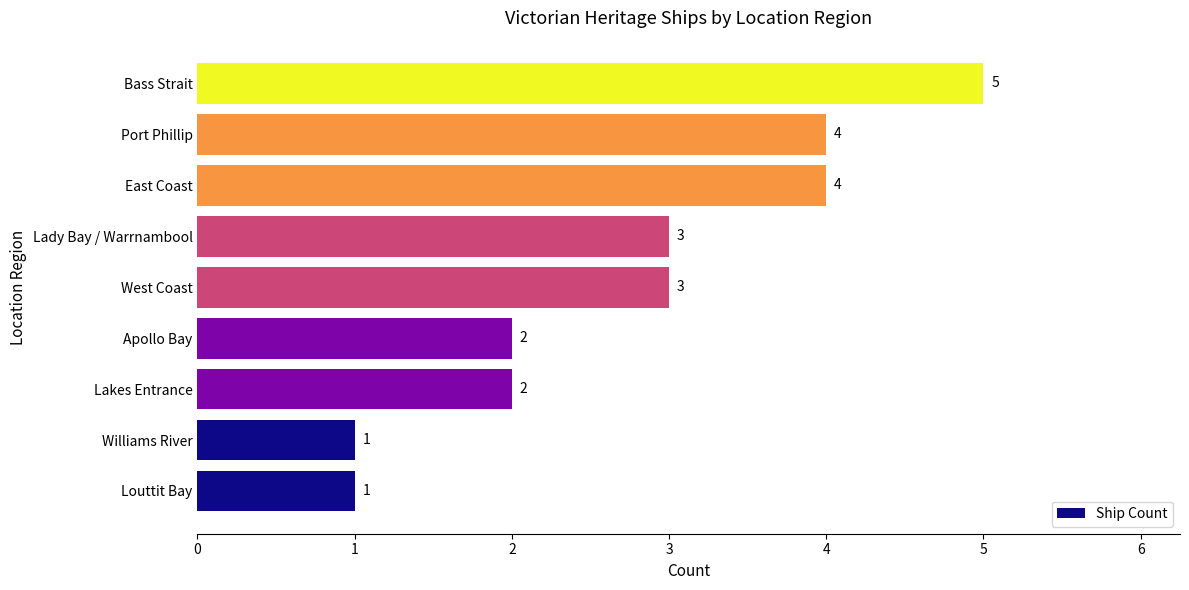

Which category has the highest value across all series?

Bass Strait